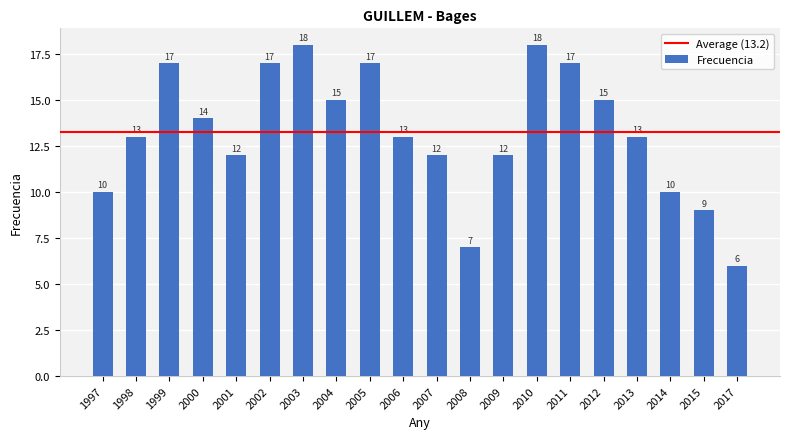

Reading right to left, list all the values displayed in this chart.

2017=6	2015=9	2014=10	2013=13	2012=15	2011=17	2010=18	2009=12	2008=7	2007=12	2006=13	2005=17	2004=15	2003=18	2002=17	2001=12	2000=14	1999=17	1998=13	1997=10